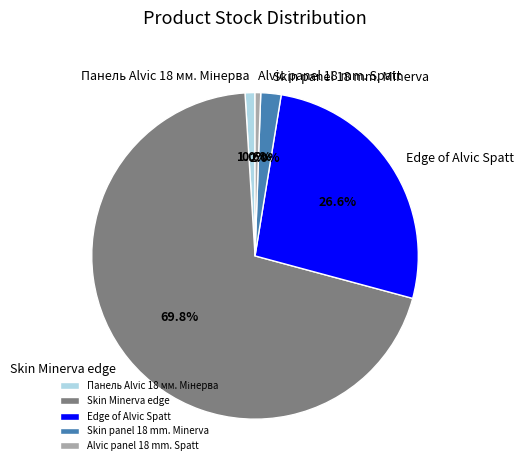

Does Skin Minerva edge account for over 50% of the chart?

Yes